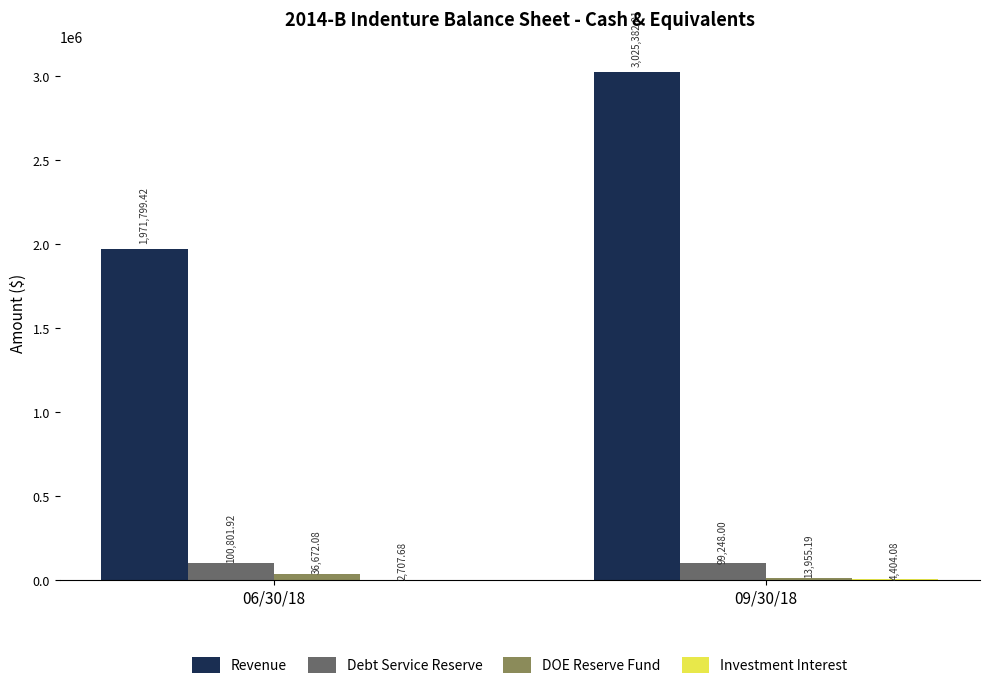

Which series changed the most between 06/30/18 and 09/30/18?

Revenue